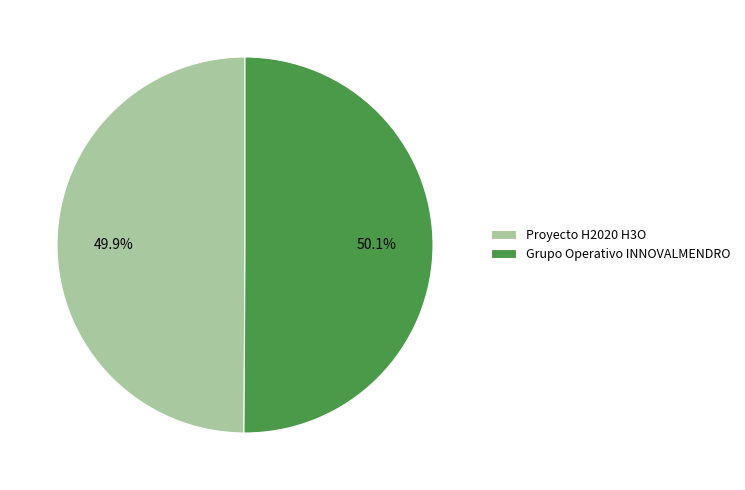

How many slices are in this pie chart?

2